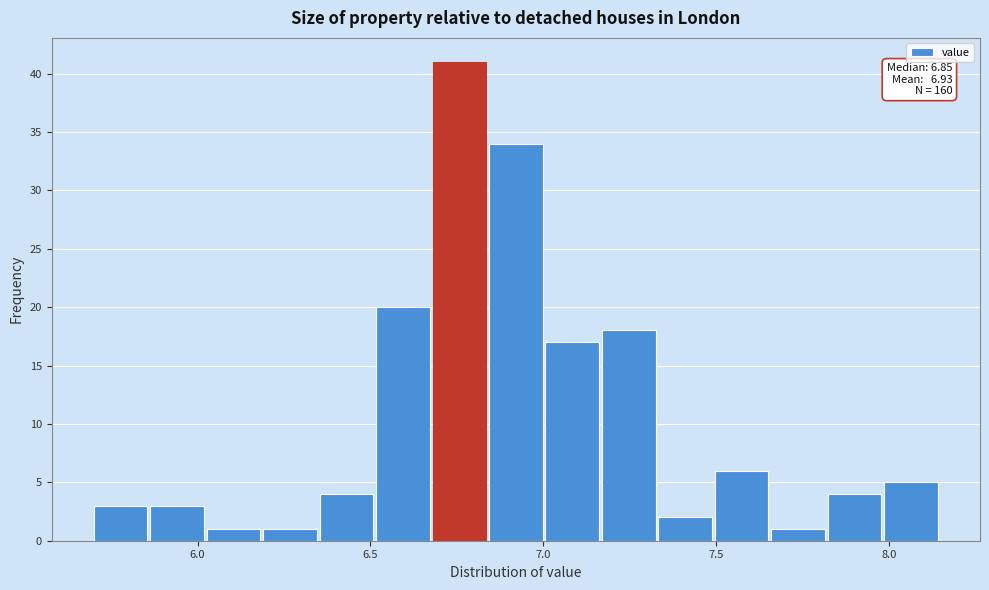

Around what value on the x-axis is the tallest bar? Give the approximate position of its centre, as read against the axis.

6.75